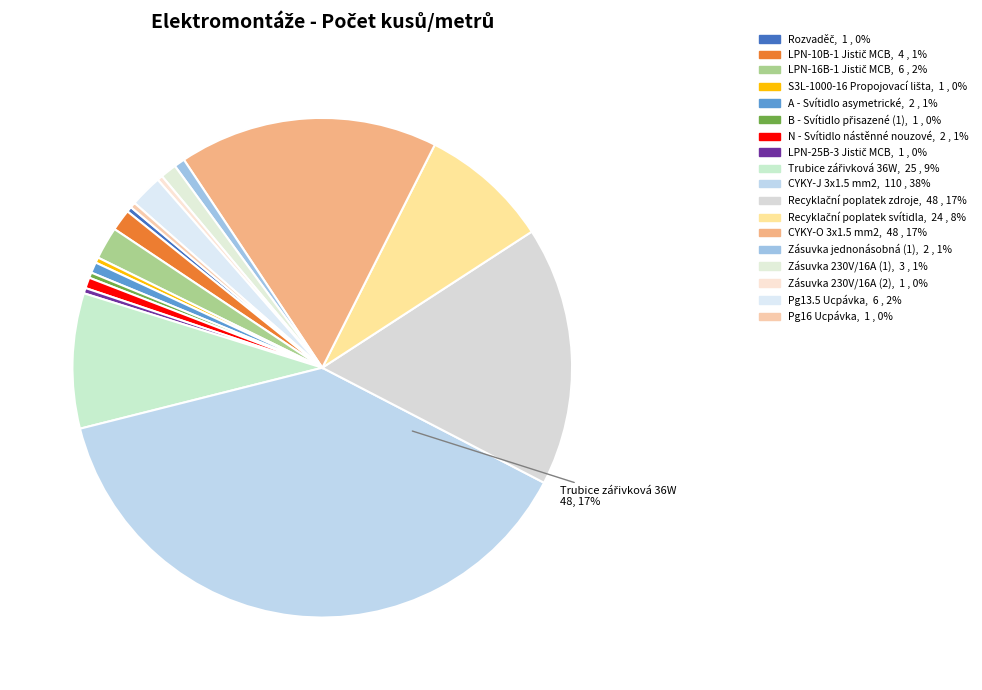

Combined, do Zásuvka 230V/16A (1) and Recyklační poplatek zdroje account for over 50%?

No